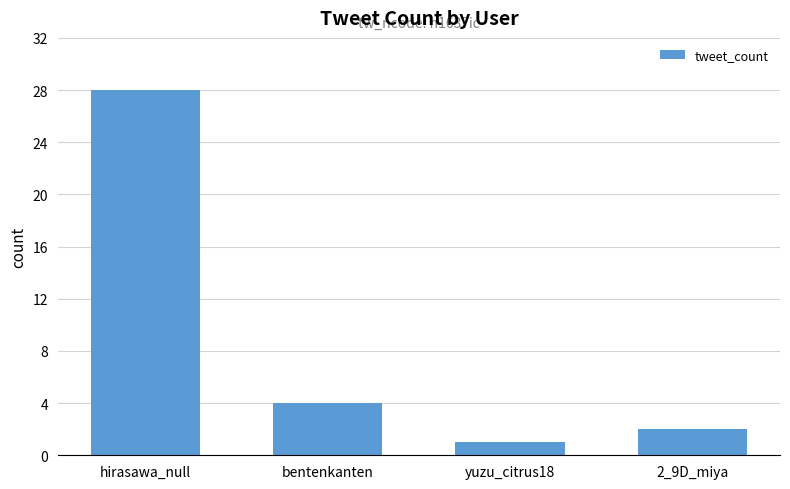

The chart shows a value of 2 at yuzu_citrus18. True or false?

False